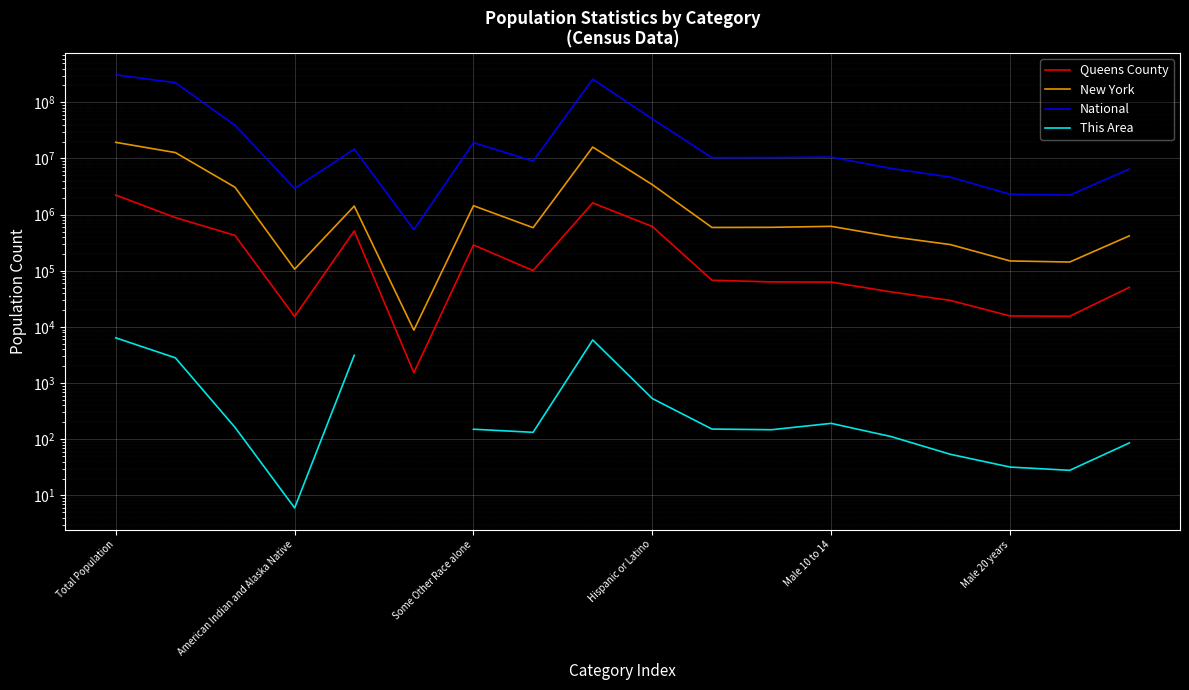

What is the spread (max minus min) of values at 10?

10319275.0